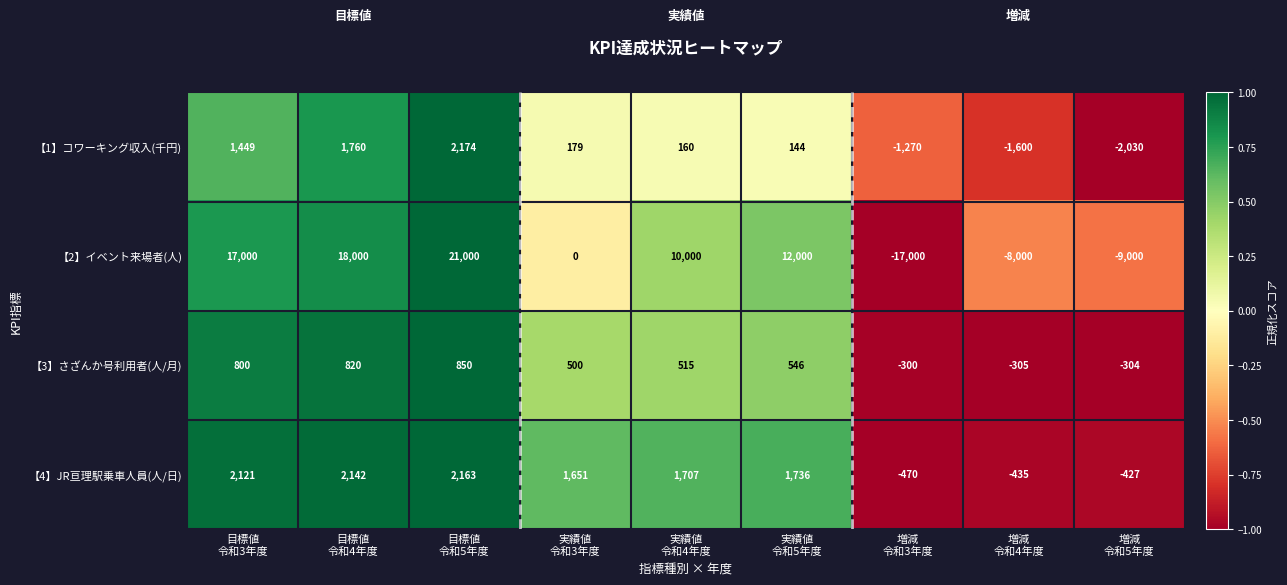

What is the difference between the highest and lowest values at 増減
令和4年度?

7695